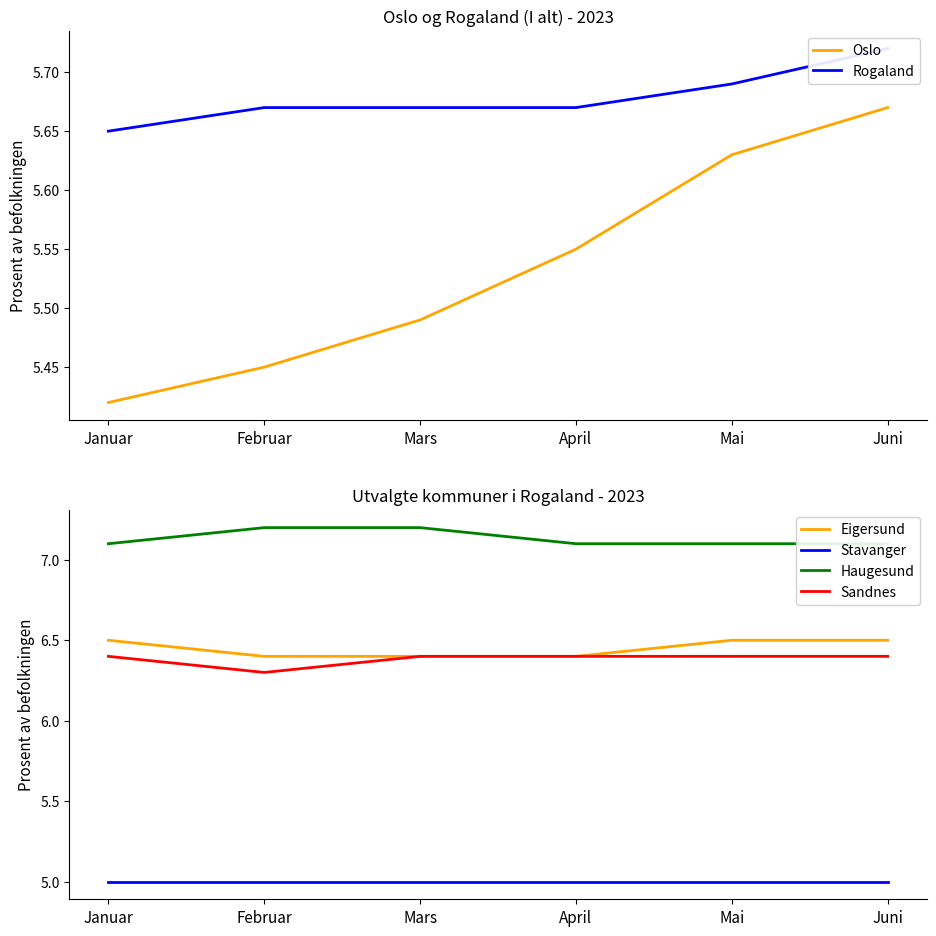

At which label does Oslo reach its peak?

Juni